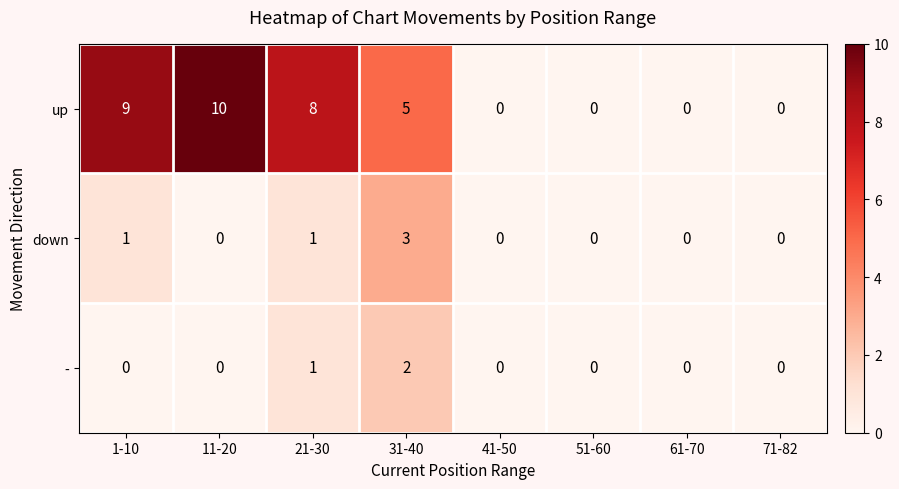

Which series has the largest total across all categories?

up